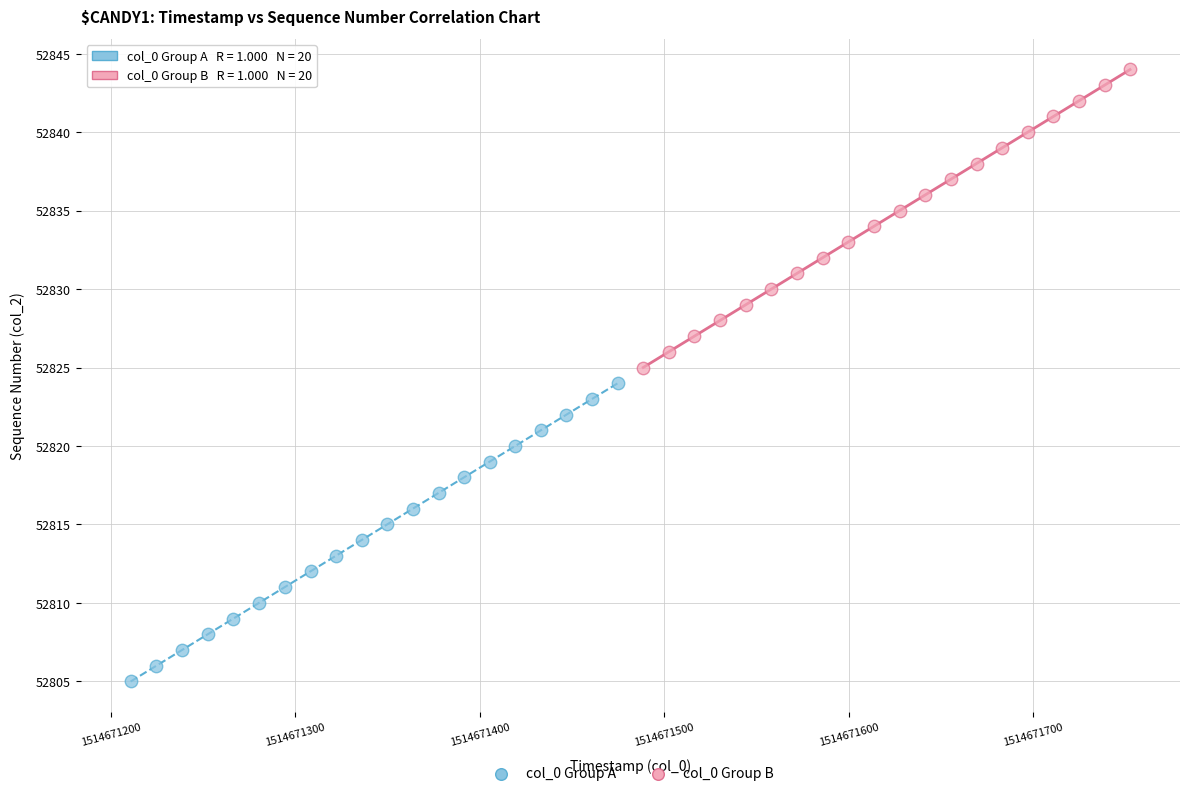

Which series reaches the maximum Y coordinate?

col_0 Group B